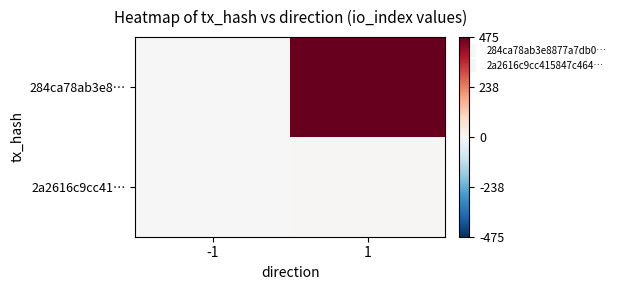

At how many categories does at least one series exceed 396?

1